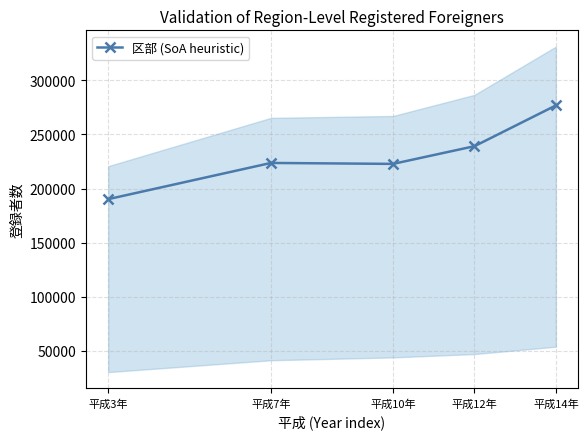

How many lines are shown in the chart?

1